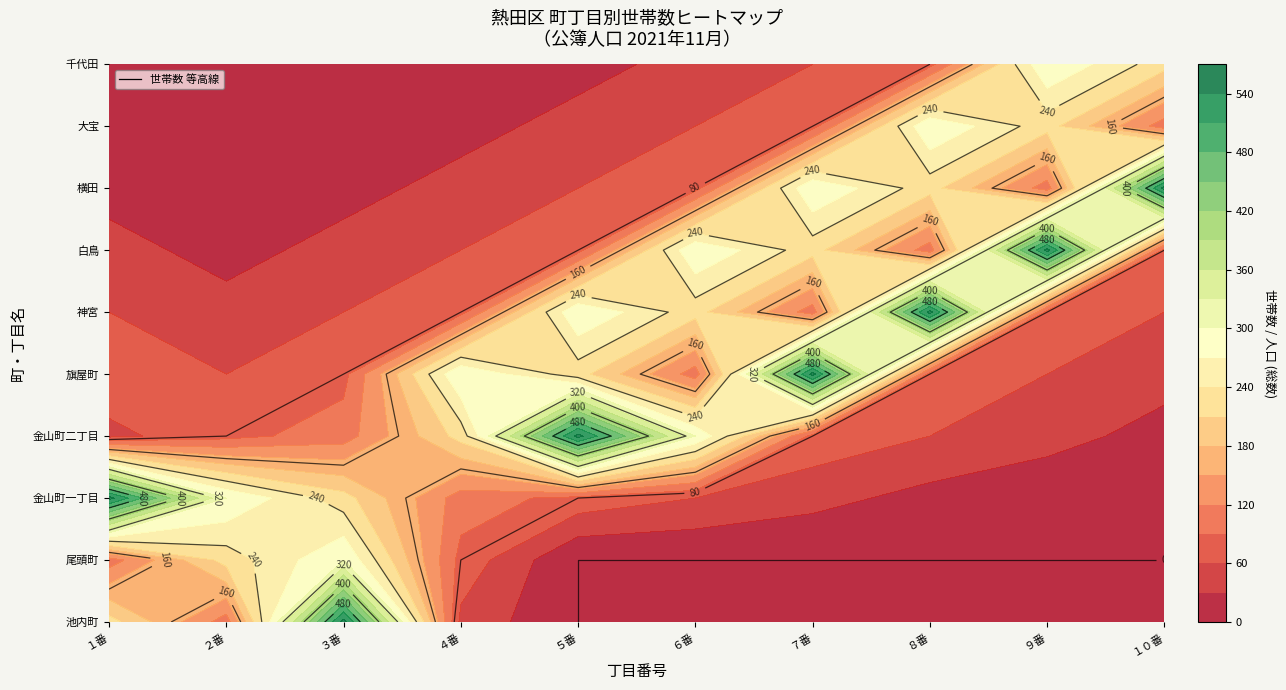

Is the value of 横田 at ９番 greater than the value of 千代田 at ２番?

Yes